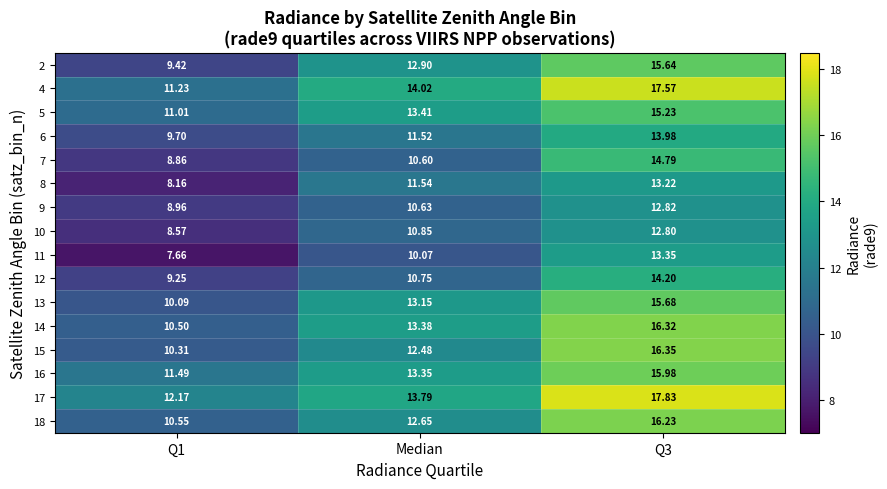

Where is 13 nearest to the value 12?

Median